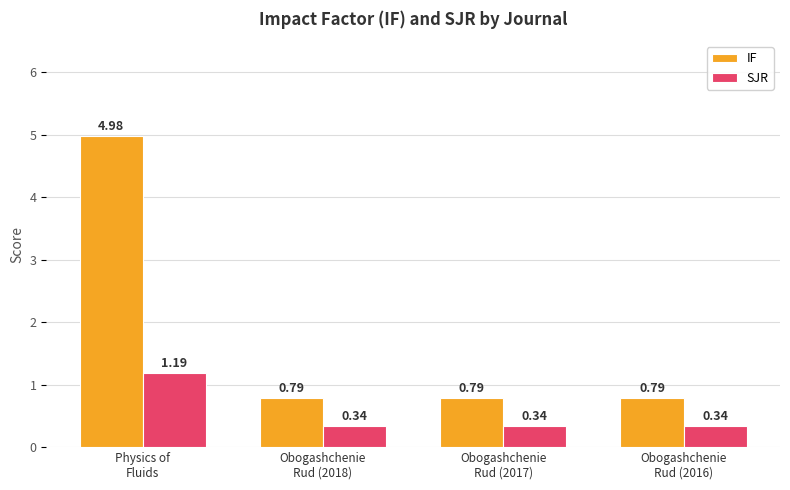

What is the average value of the IF series?

1.8